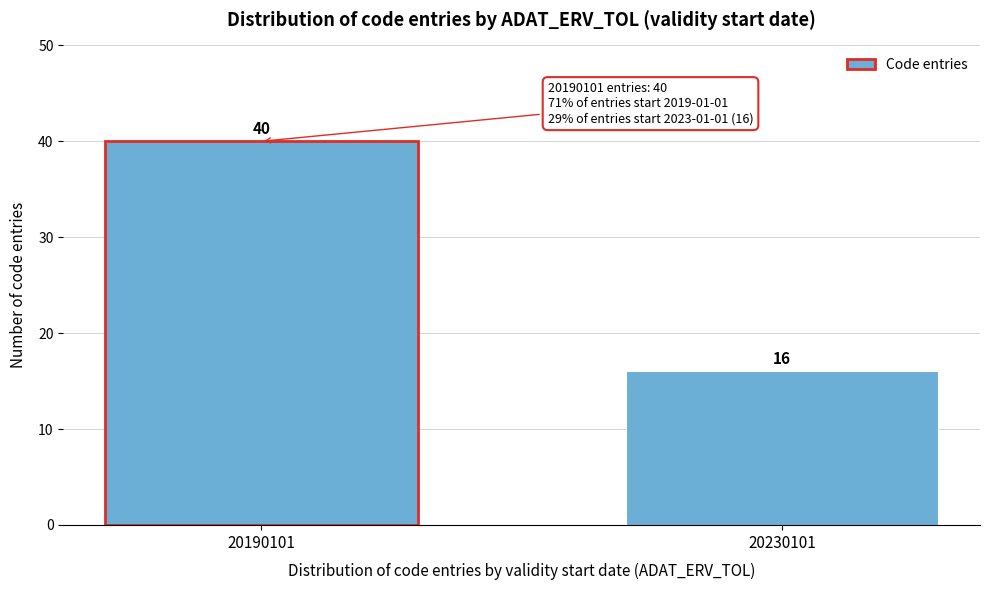

Reading left to right, transcribe all the data shown in this chart.

20190101=40	20230101=16